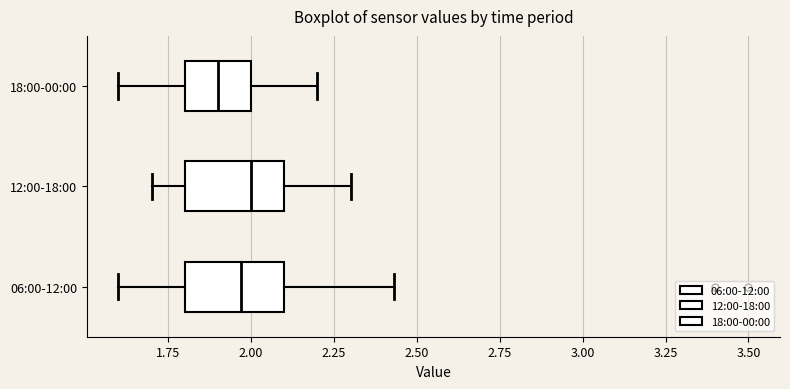

Which box's median line is the furthest to the left?

18:00-00:00